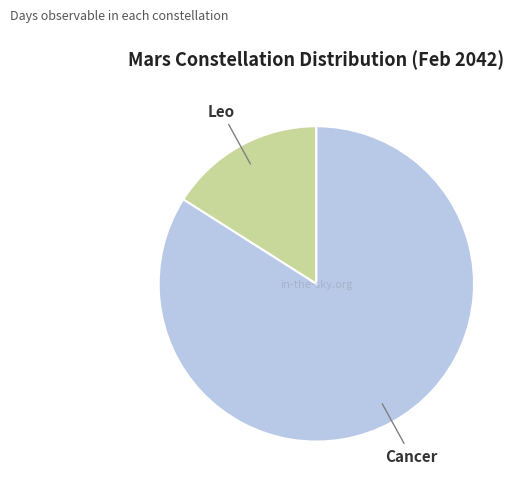

Which slice is the smallest?

Leo